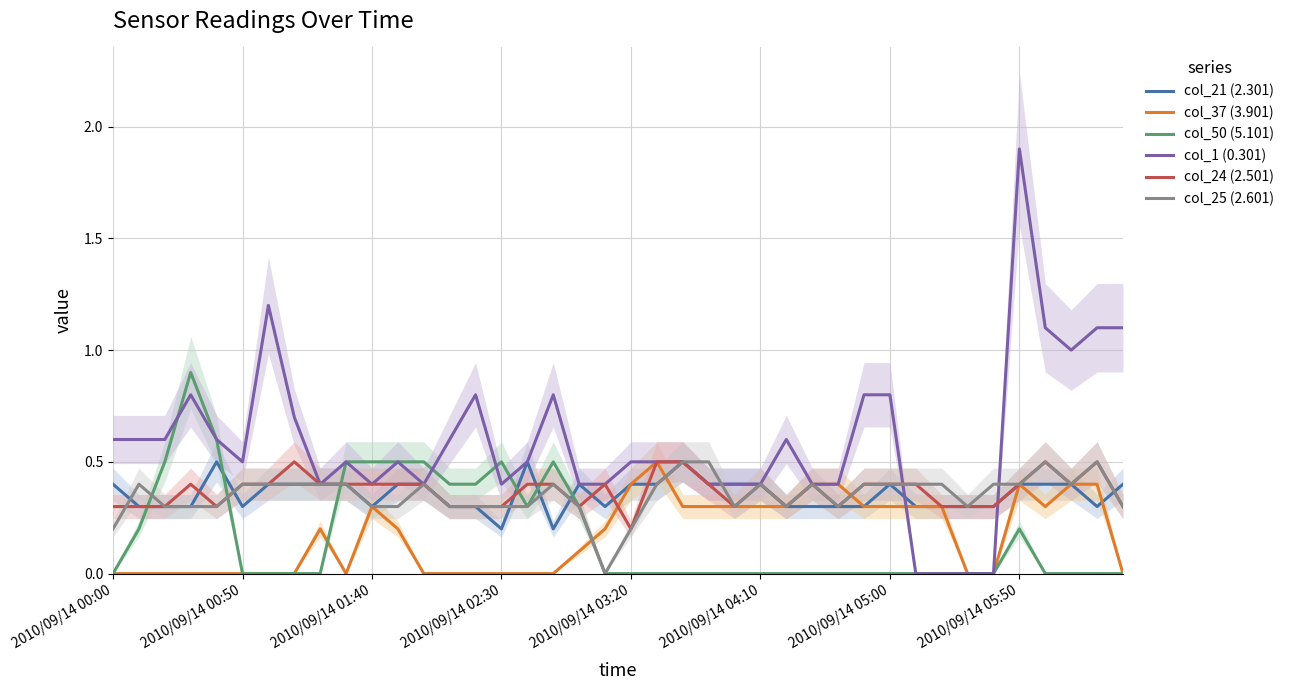

What is the highest value of the col_24 (2.501) series?

0.5